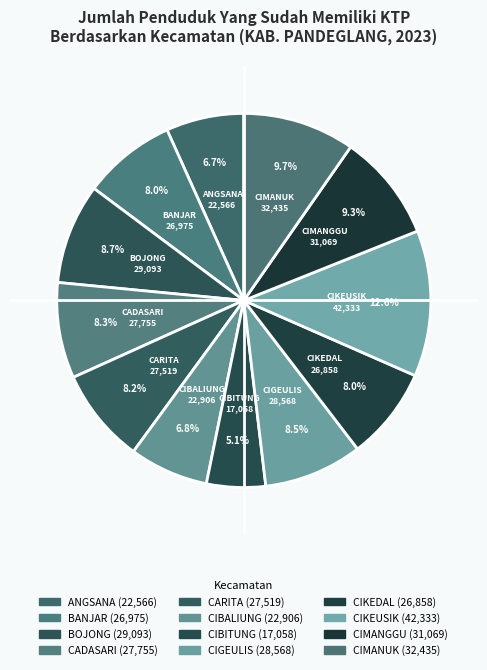

To the nearest percent, what is the difference between the largest and smallest slice percentages?

8%